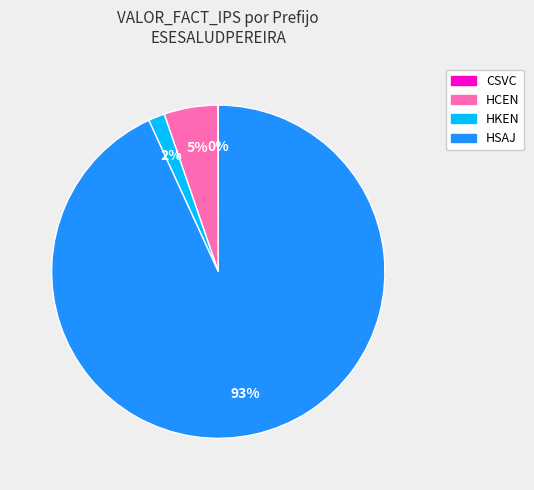

Does any single category account for the majority?

Yes